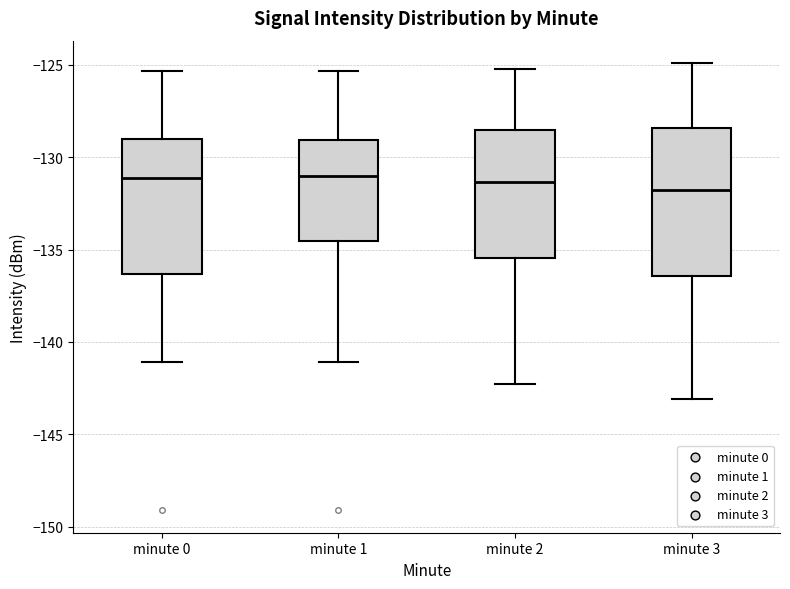

Reading left to right, transcribe this box plot: for each box, give where its median line is, the range the box spans, and where its two whiskers end, as read against the y-axis. The values are not printed on the chart, so give them approximately, as read against the axis.

minute 0: median -131.0, box -136.5 to -129.0, whiskers -141.0 to -125.5
minute 1: median -131.0, box -134.5 to -129.0, whiskers -141.0 to -125.5
minute 2: median -131.5, box -135.5 to -128.5, whiskers -142.5 to -125.0
minute 3: median -131.5, box -136.5 to -128.5, whiskers -143.0 to -125.0